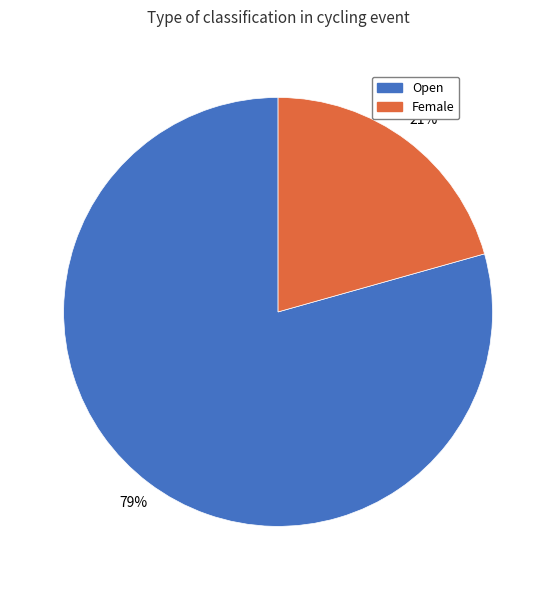

Does Open represent more than half of the total?

Yes